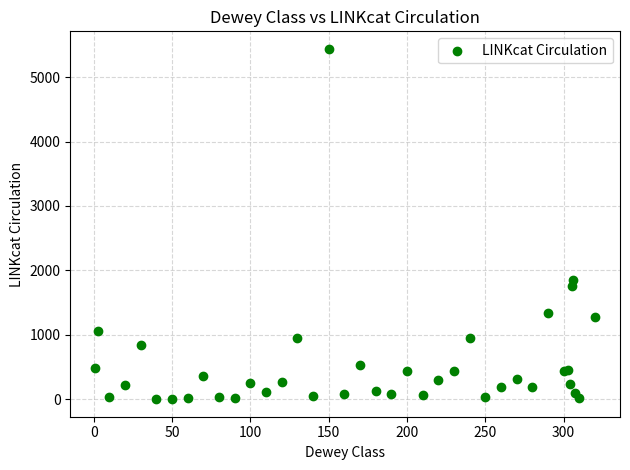

What Y value in the scatter plot is closest to 2719?

1858